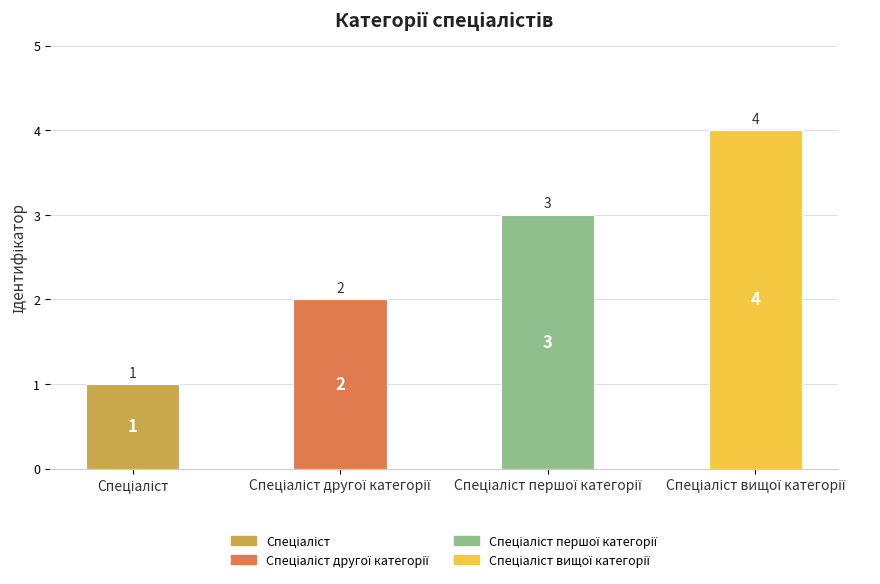

What is the smallest value displayed?

1